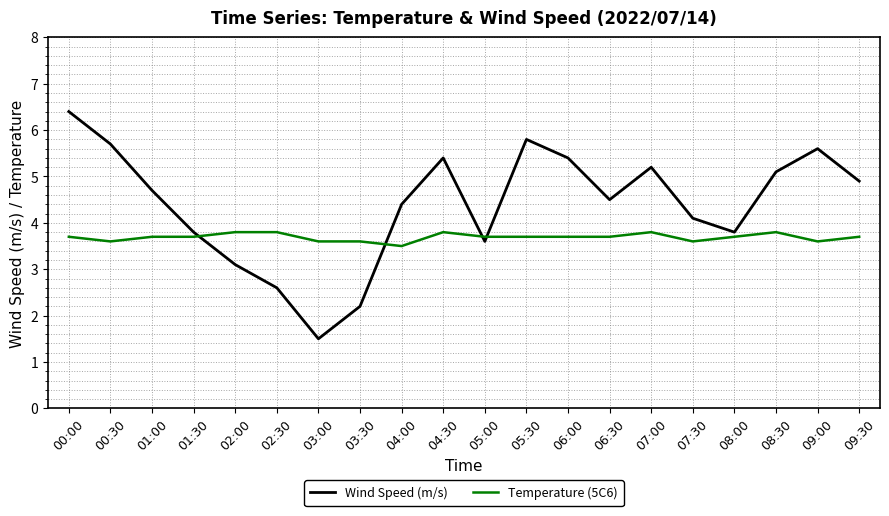

Where do Temperature (5C6) and Wind Speed (m/s) first cross each other?

01:30 and 02:00